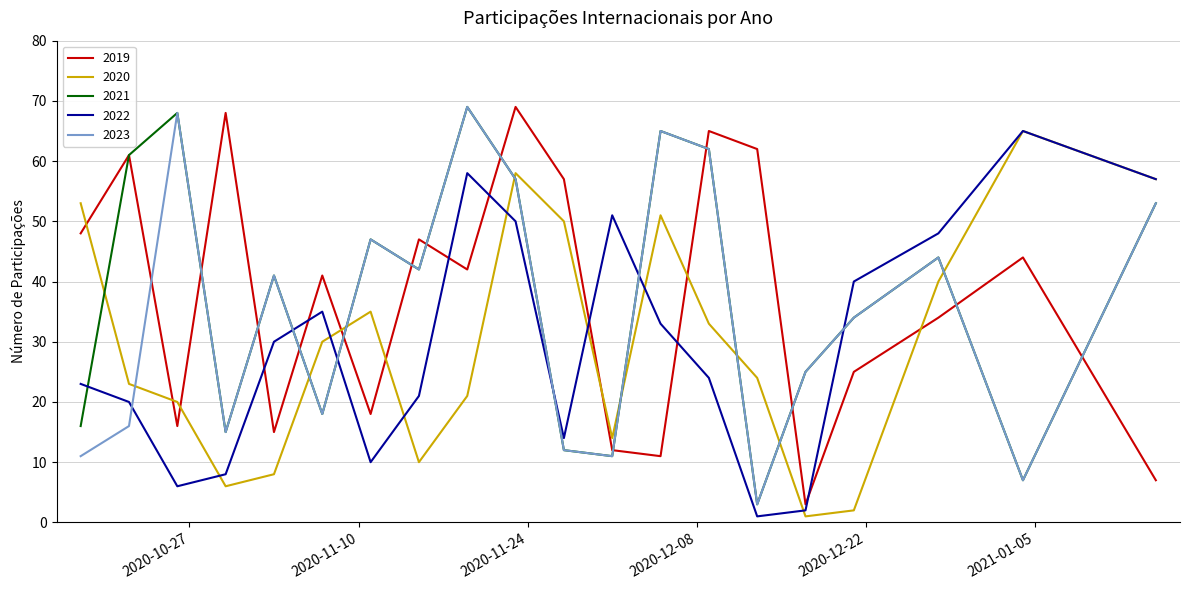

What is the greatest value displayed?

69